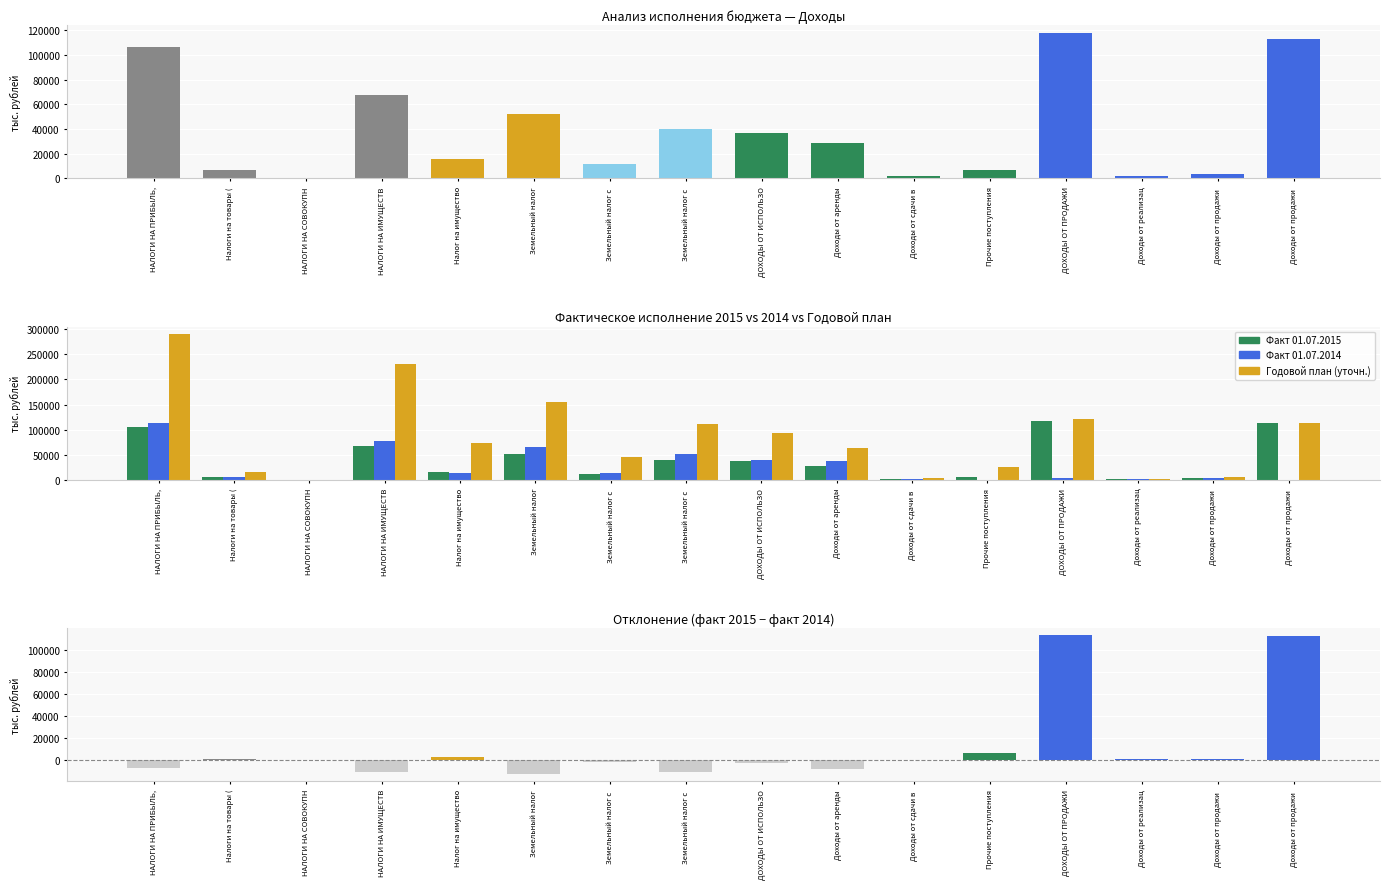

Between НАЛОГИ НА ИМУЩЕСТВ and Земельный налог с , which series saw the biggest shift?

Годовой план (уточн.)